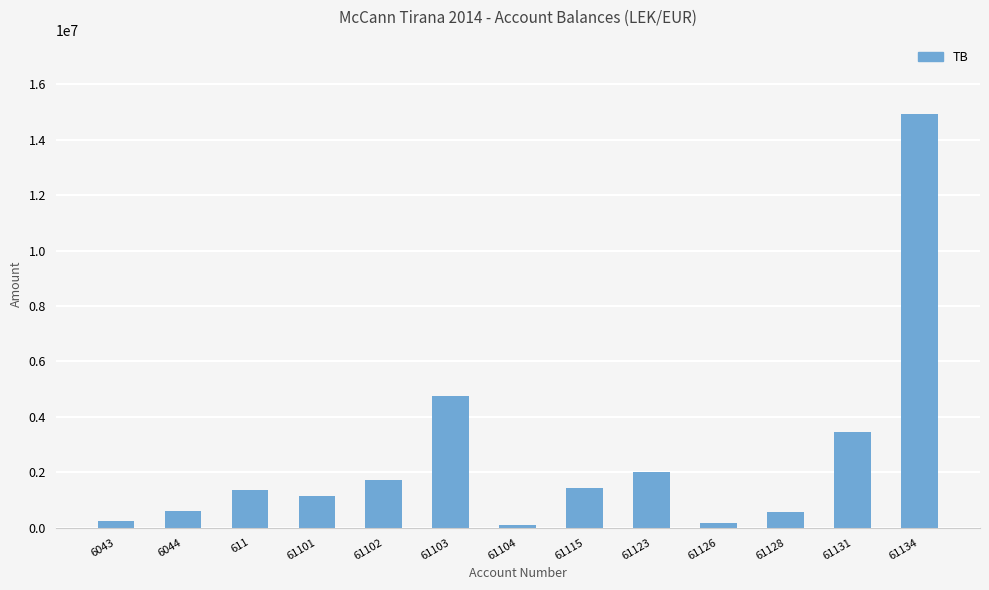

What is the greatest value displayed?

14931158.8